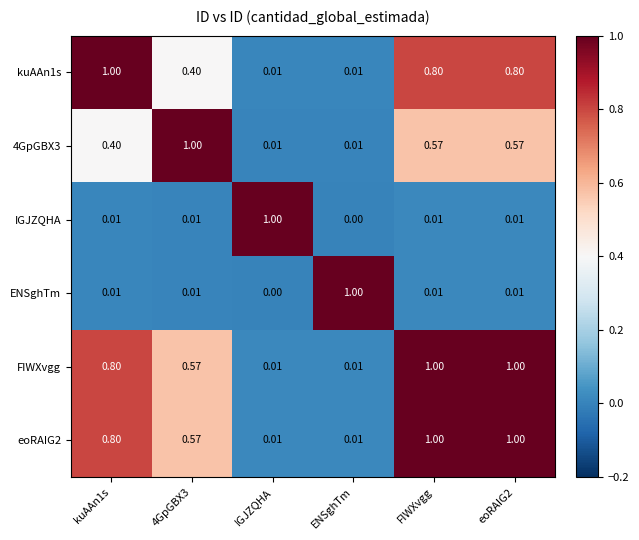

Is the value of 4GpGBX3 at FIWXvgg greater than the value of kuAAn1s at 4GpGBX3?

Yes